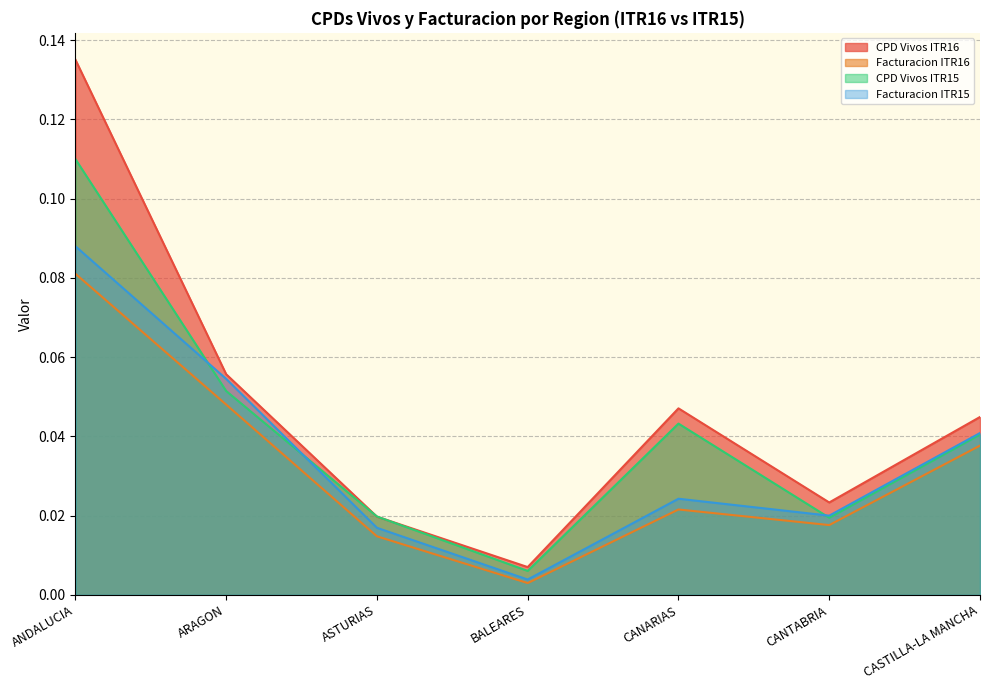

List the series in order of their peak value, lowest first.

Facturacion ITR16, Facturacion ITR15, CPD Vivos ITR15, CPD Vivos ITR16